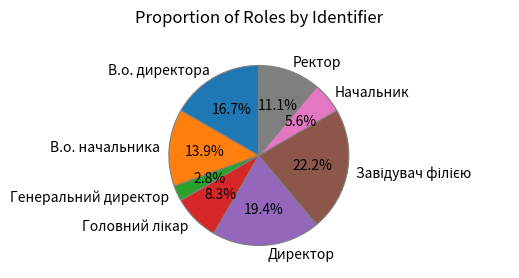

Is Директор the majority of the pie?

No